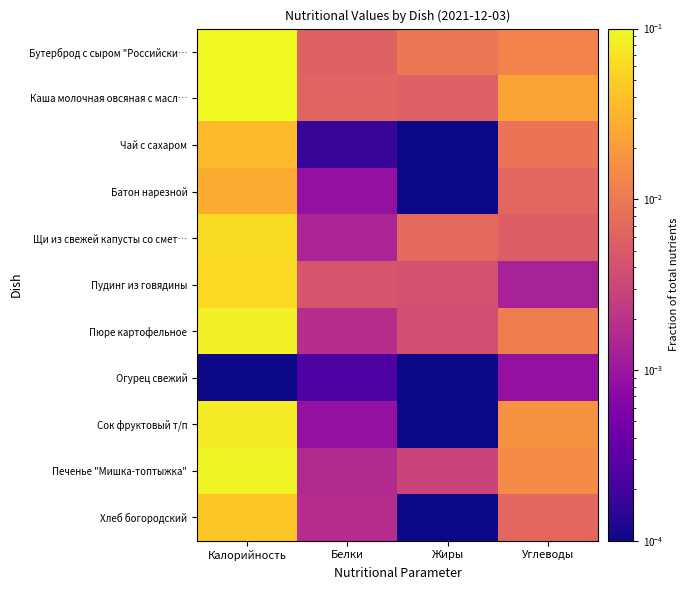

Reading left to right, list all the values displayed in this chart.

Бутерброд с сыром "Российски…: Калорийность=0.2	Белки=0.0	Жиры=0.0	Углеводы=0.0
Каша молочная овсяная с масл…: Калорийность=0.2	Белки=0.0	Жиры=0.0	Углеводы=0.0
Чай с сахаром: Калорийность=0.0	Белки=0.0	Жиры=0.0	Углеводы=0.0
Батон нарезной: Калорийность=0.0	Белки=0.0	Жиры=0.0	Углеводы=0.0
Щи из свежей капусты со смет…: Калорийность=0.1	Белки=0.0	Жиры=0.0	Углеводы=0.0
Пудинг из говядины: Калорийность=0.1	Белки=0.0	Жиры=0.0	Углеводы=0.0
Пюре картофельное: Калорийность=0.1	Белки=0.0	Жиры=0.0	Углеводы=0.0
Огурец свежий: Калорийность=0.0	Белки=0.0	Жиры=0.0	Углеводы=0.0
Сок фруктовый т/п: Калорийность=0.1	Белки=0.0	Жиры=0.0	Углеводы=0.0
Печенье "Мишка-топтыжка": Калорийность=0.1	Белки=0.0	Жиры=0.0	Углеводы=0.0
Хлеб богородский: Калорийность=0.0	Белки=0.0	Жиры=0.0	Углеводы=0.0